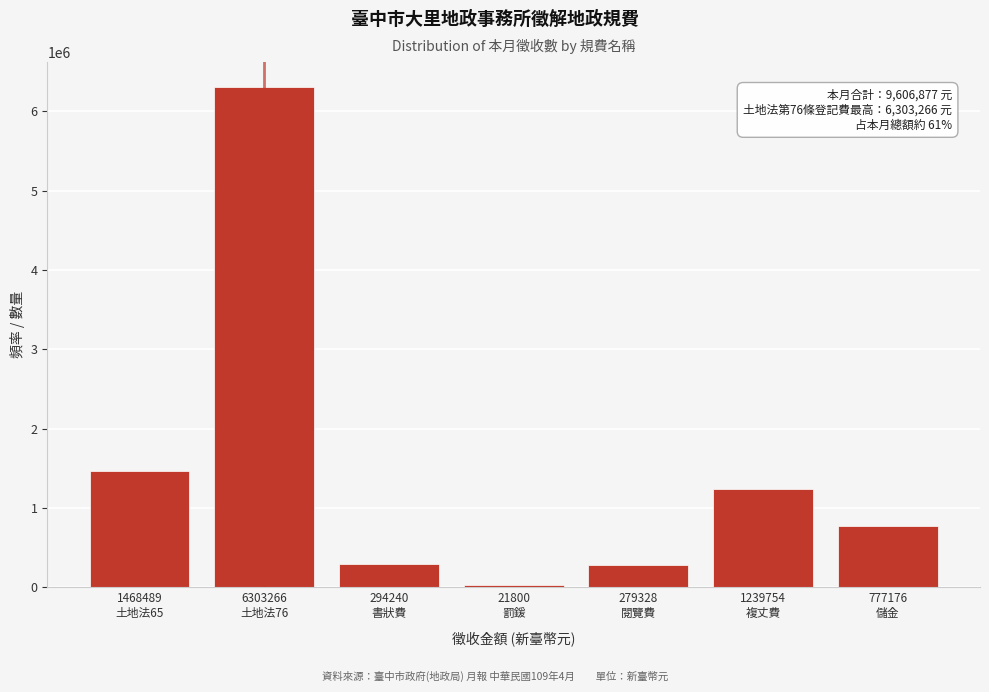

What is the maximum value shown in the chart?

6303266